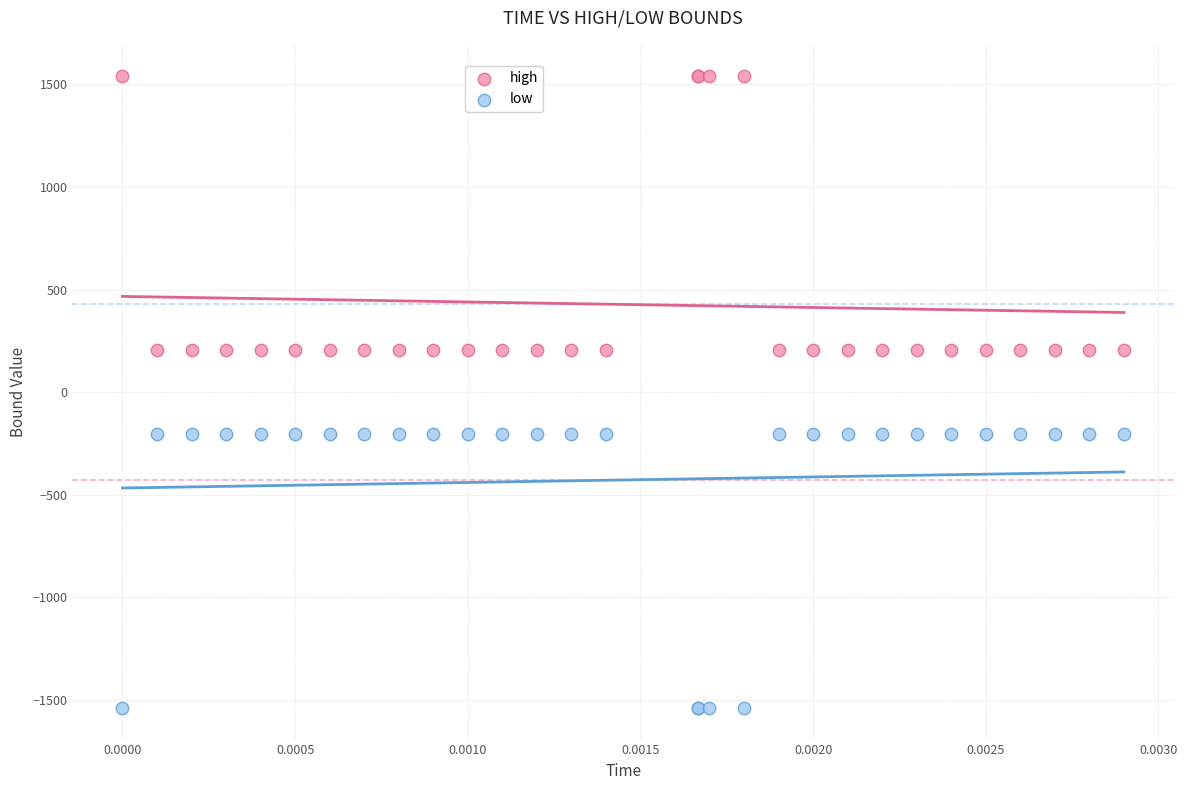

Which series contains the lowest Y value?

low